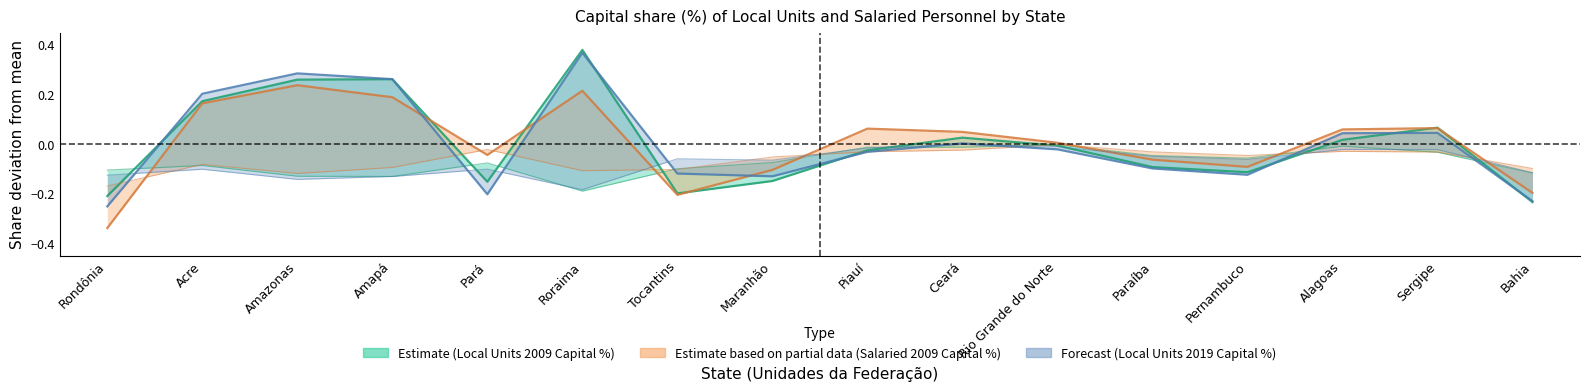

How many values in the Unidades locais 2009 Capital (%) series are below 0?

9